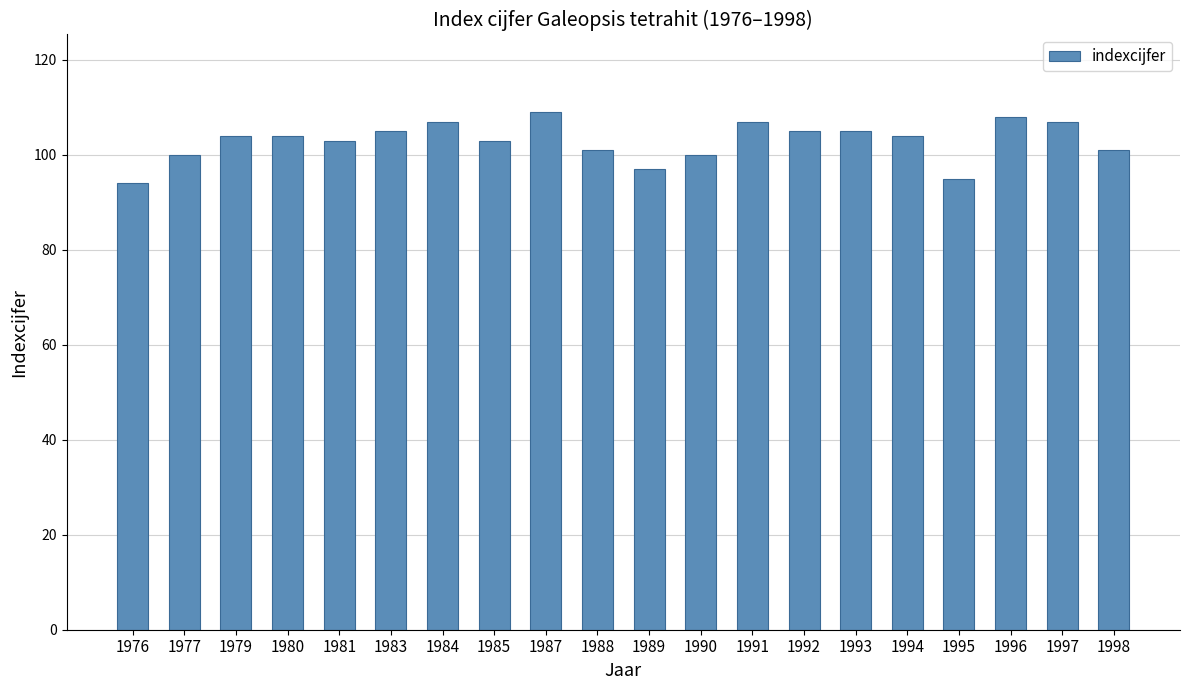

Which has a higher value, 1990 or 1980?

1980